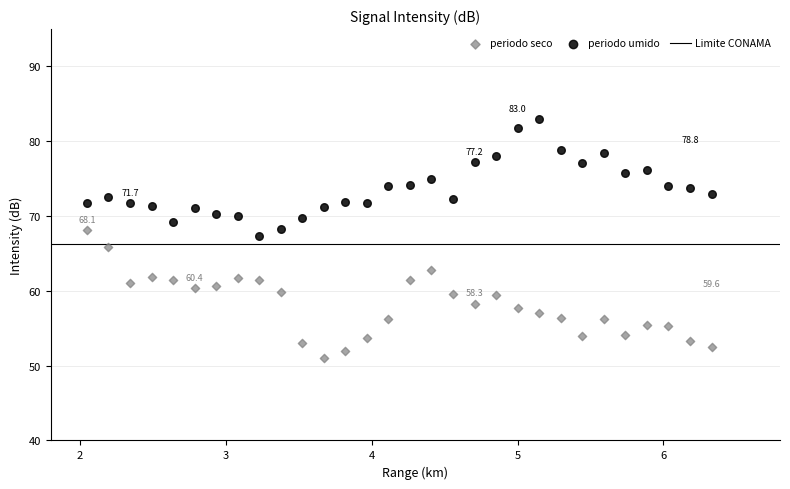

Across all data points, what is the range of Y values (max minus min)?

32.0